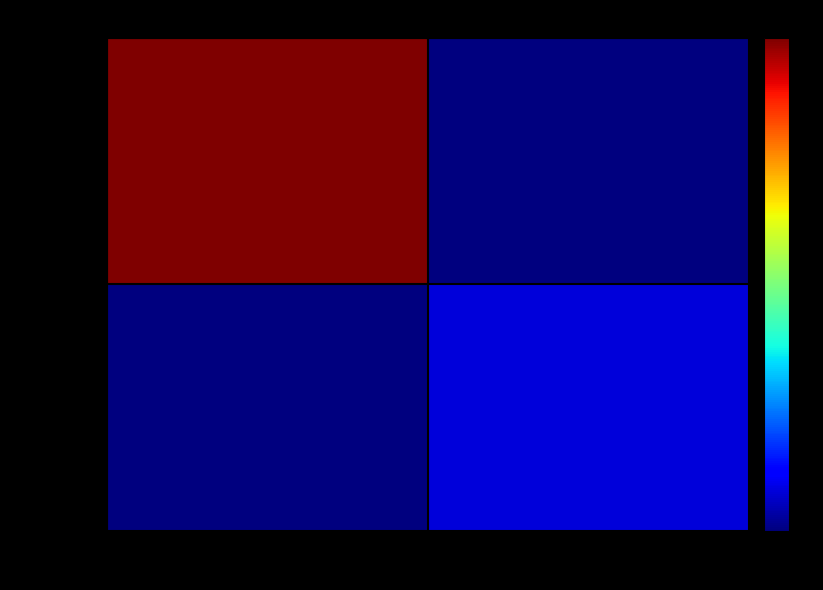

How many categories are shown in the chart?

2